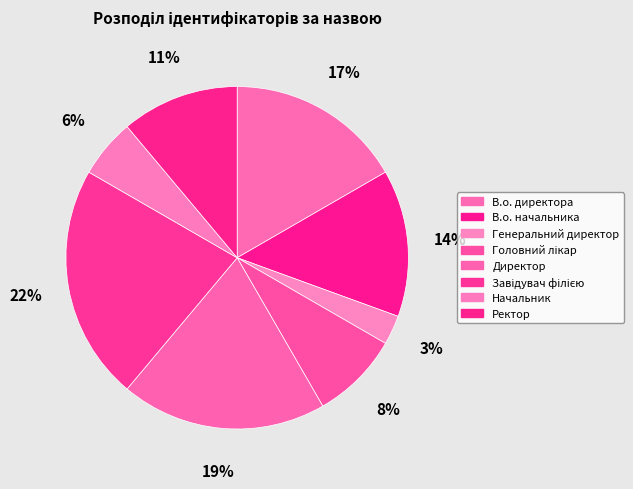

To the nearest percent, what is the difference between the largest and smallest slice percentages?

19%